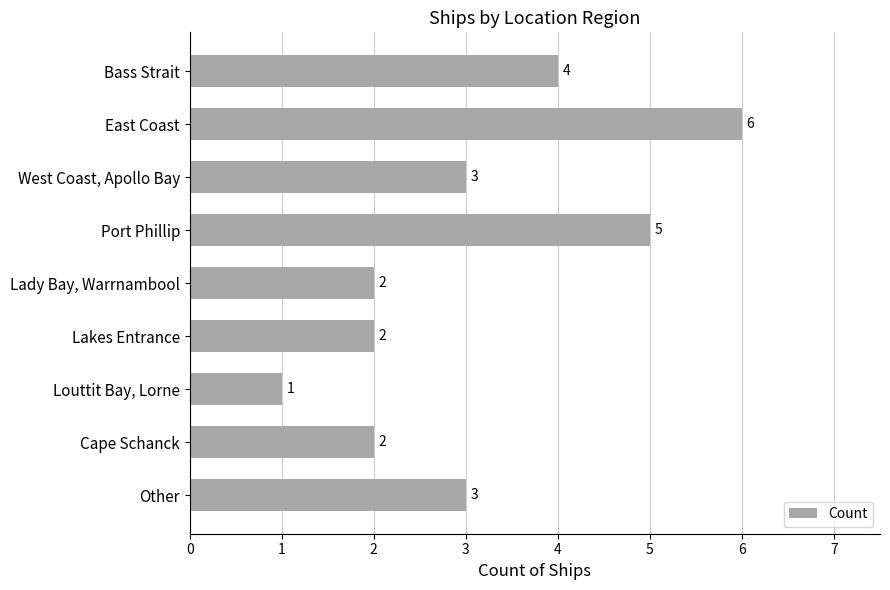

Which label corresponds to the largest value in the chart?

East Coast